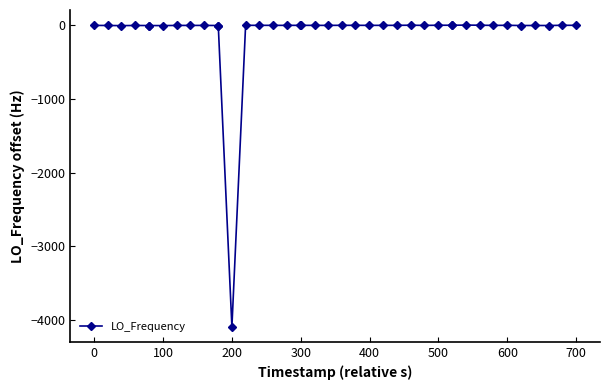

What is the smallest value displayed?

-4095.0